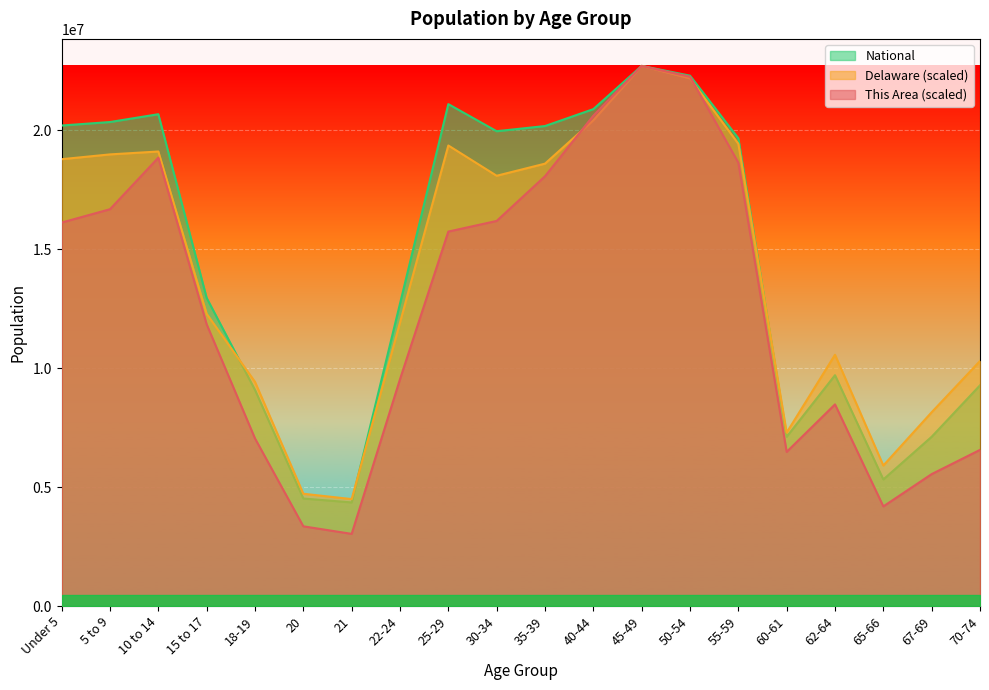

How many values in the Delaware series exceed 18089290?

10